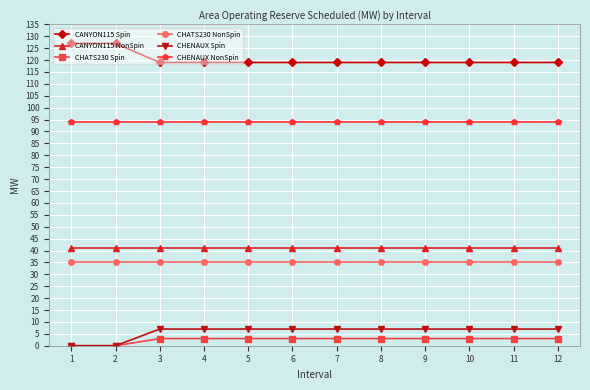

True or false: CHENAUX Spin and CANYON115 Spin intersect in this chart.

False